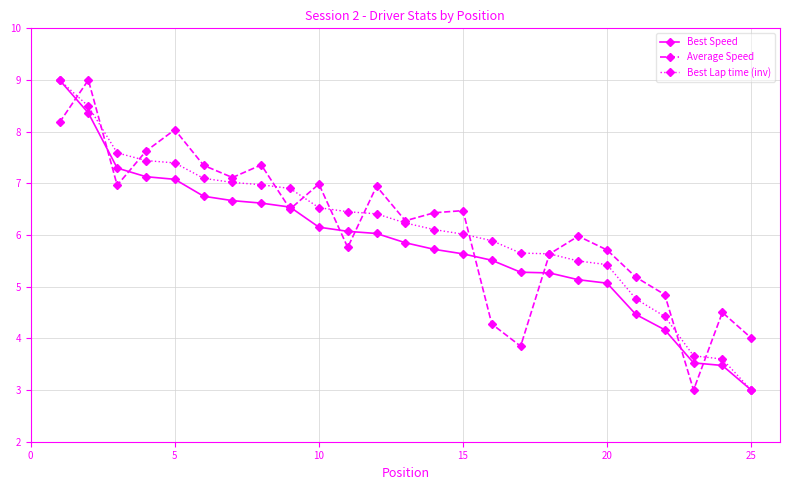

True or false: Average Speed has more than 0 interior local peaks.

True